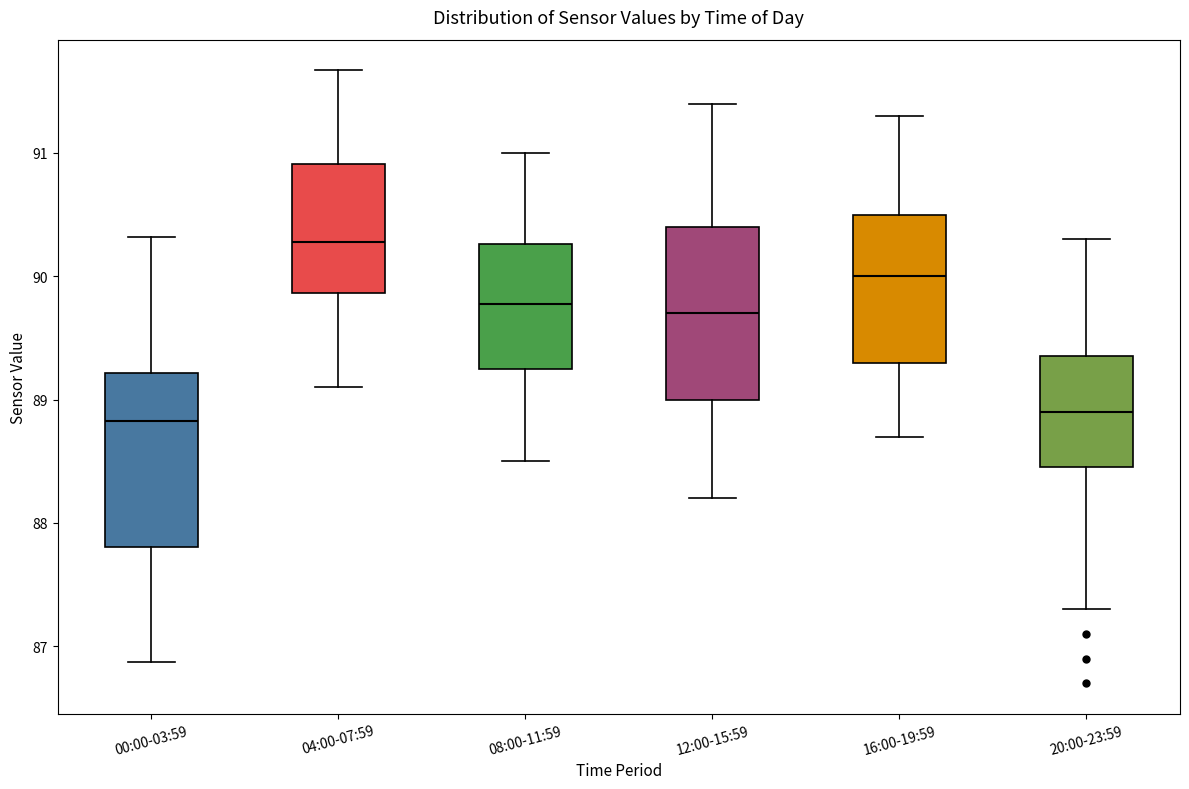

Where is the upper edge of the box for 00:00-03:59 on the y-axis? The values are not printed on the chart, so give them approximately, as read against the axis.

89.2